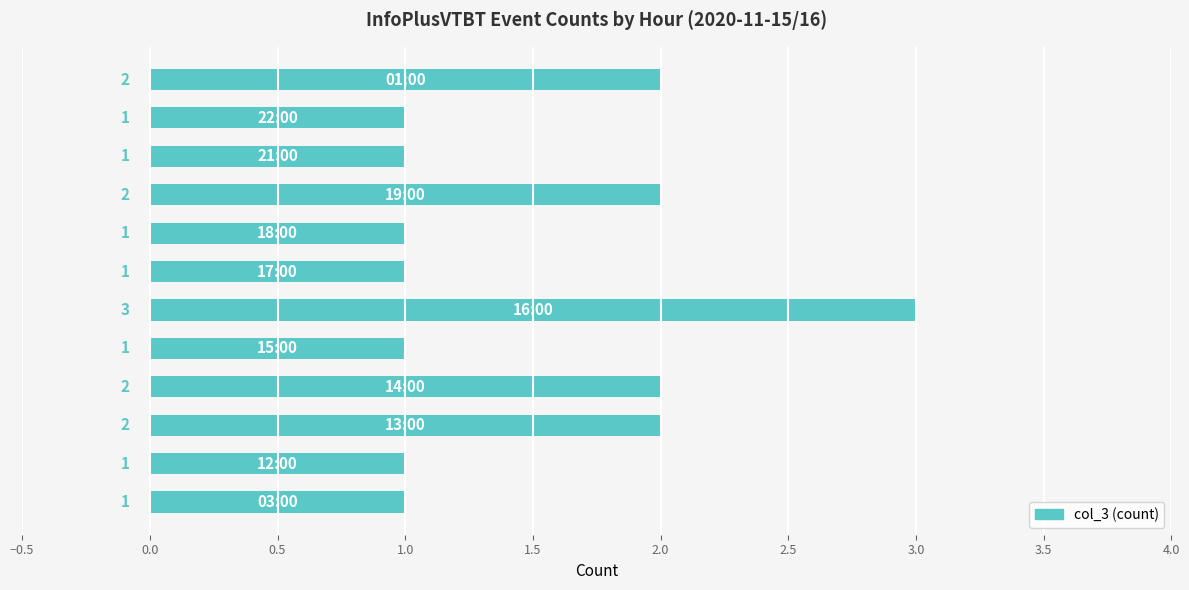

What is the sum of all values?

18